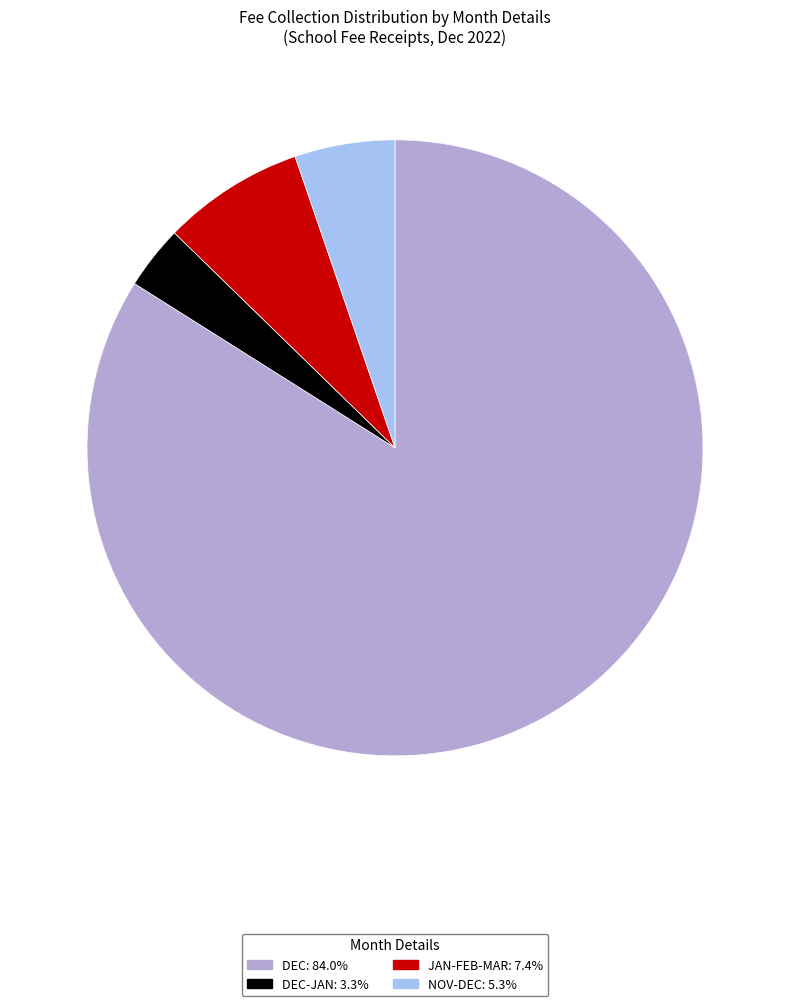

How many segments does this pie chart have?

4